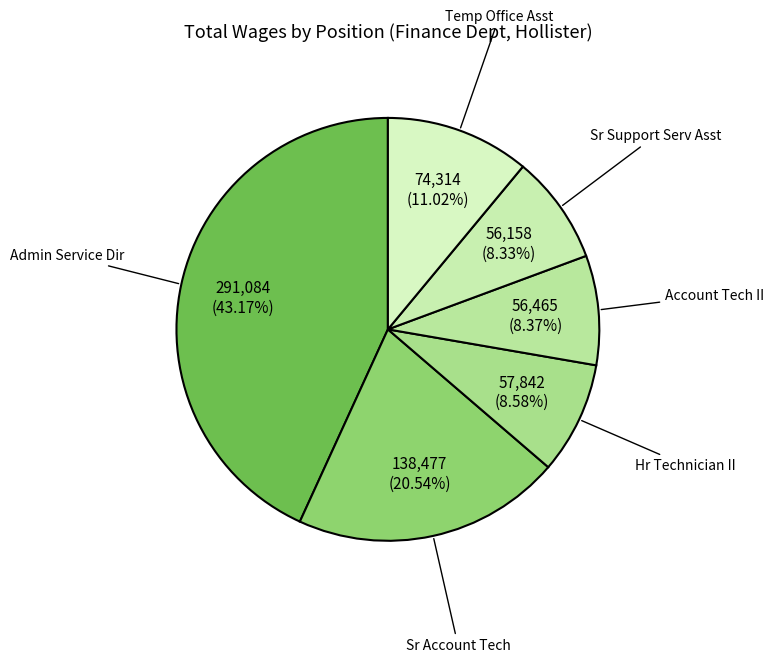

Between Admin Service Dir and Temp Office Asst, which is larger?

Admin Service Dir